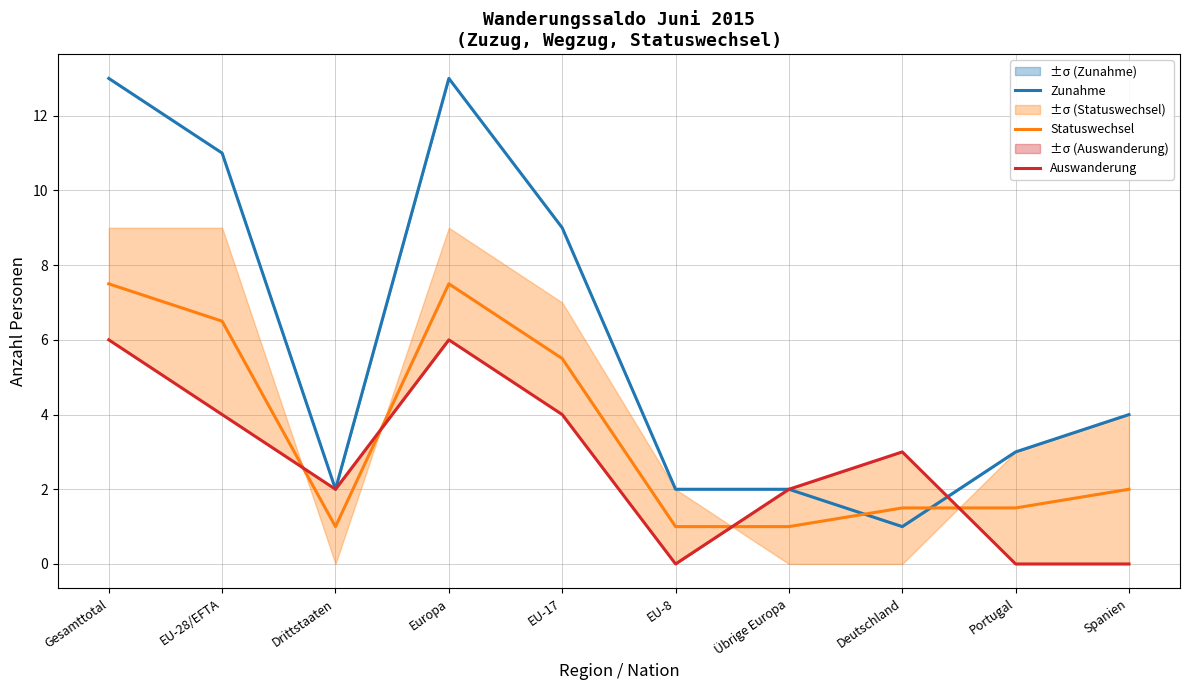

At which category is the sum across all series the highest?

Gesamttotal